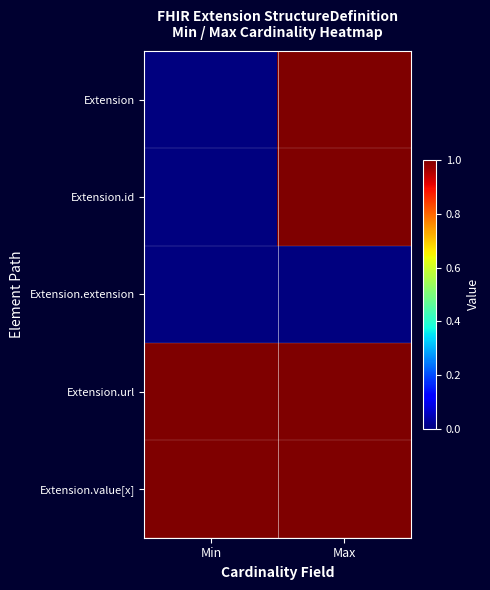

Reading right to left, what are all the values shown in this chart?

Extension: Max=1	Min=0
Extension.id: Max=1	Min=0
Extension.extension: Max=0	Min=0
Extension.url: Max=1	Min=1
Extension.value[x]: Max=1	Min=1